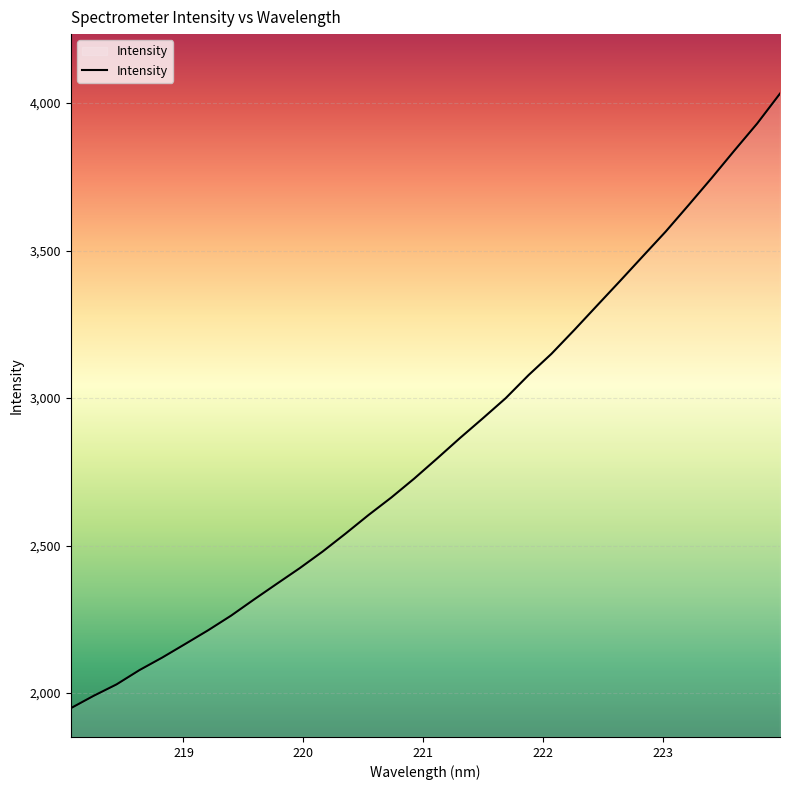

How many lines are shown in the chart?

1